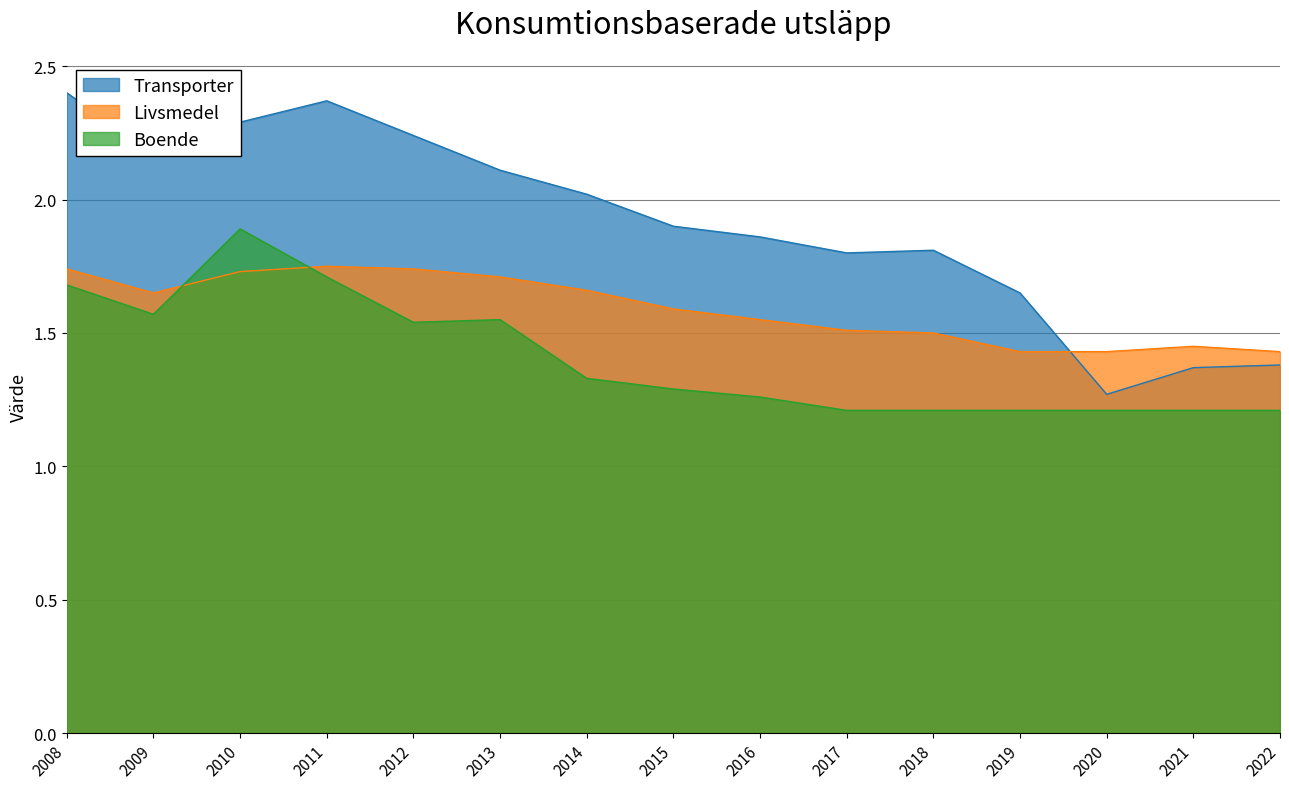

What value does the Boende series have at 2017?

1.2